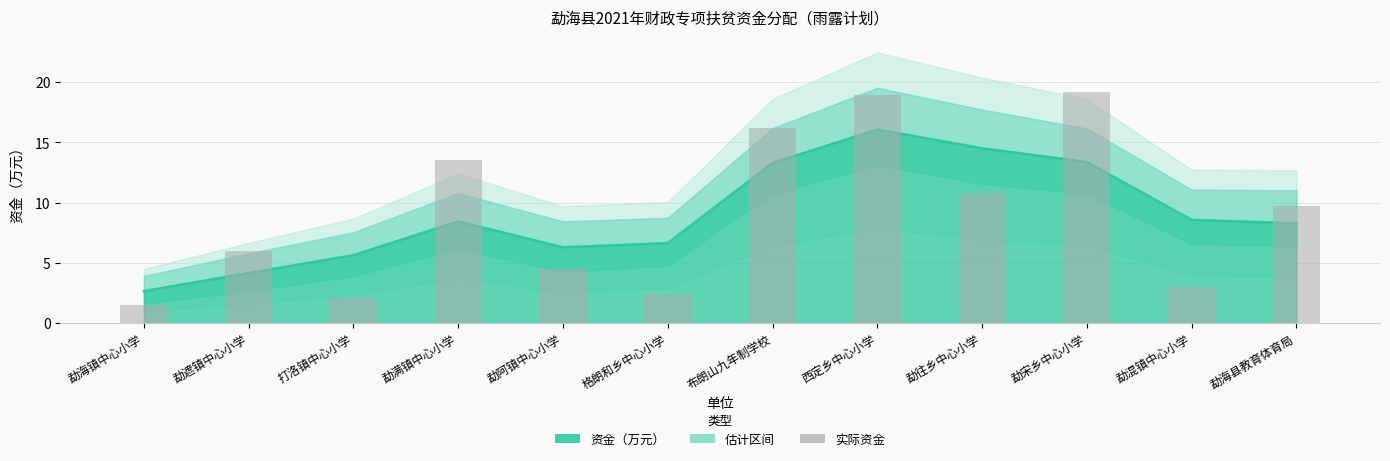

Reading left to right, extract all data points from this chart.

勐海镇中心小学=1.5	勐遮镇中心小学=6.0	打洛镇中心小学=2.1	勐满镇中心小学=13.5	勐阿镇中心小学=4.5	格朗和乡中心小学=2.4	布朗山九年制学校=16.2	西定乡中心小学=18.9	勐往乡中心小学=10.8	勐宋乡中心小学=19.2	勐混镇中心小学=3.0	勐海县教育体育局=9.8